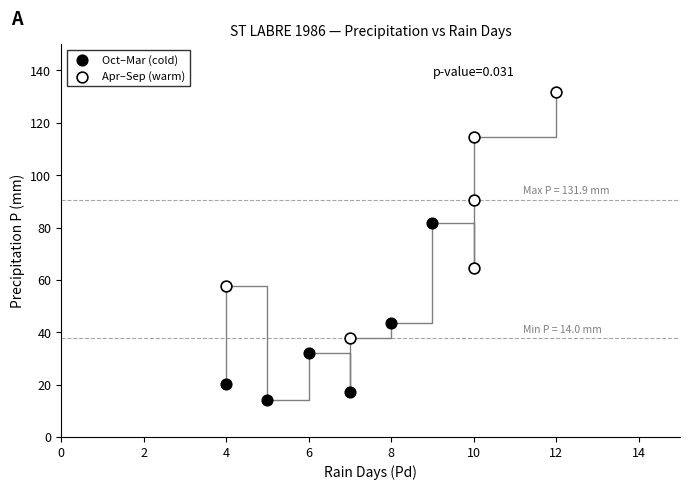

Which series contains the highest Y value?

Apr–Sep (warm)